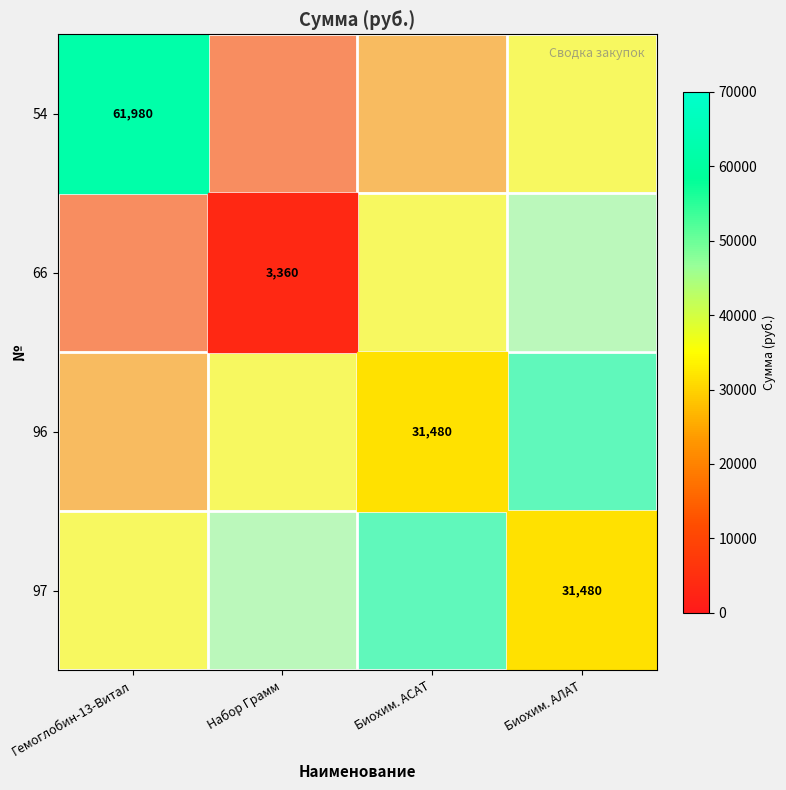

What is the sum of the 66 values at Набор Грамм and Биохим. АСАТ?

58333.3